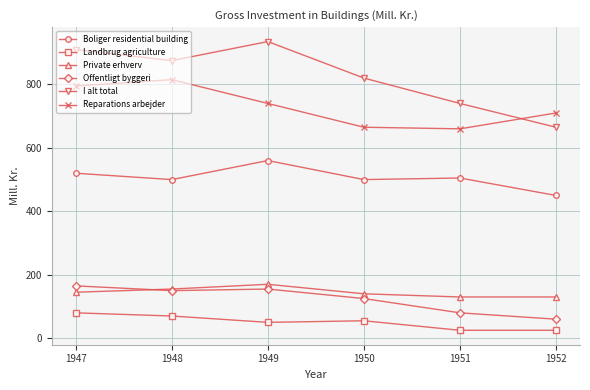

What value does the Offentligt byggeri series have at 1951, to the nearest 50?

100